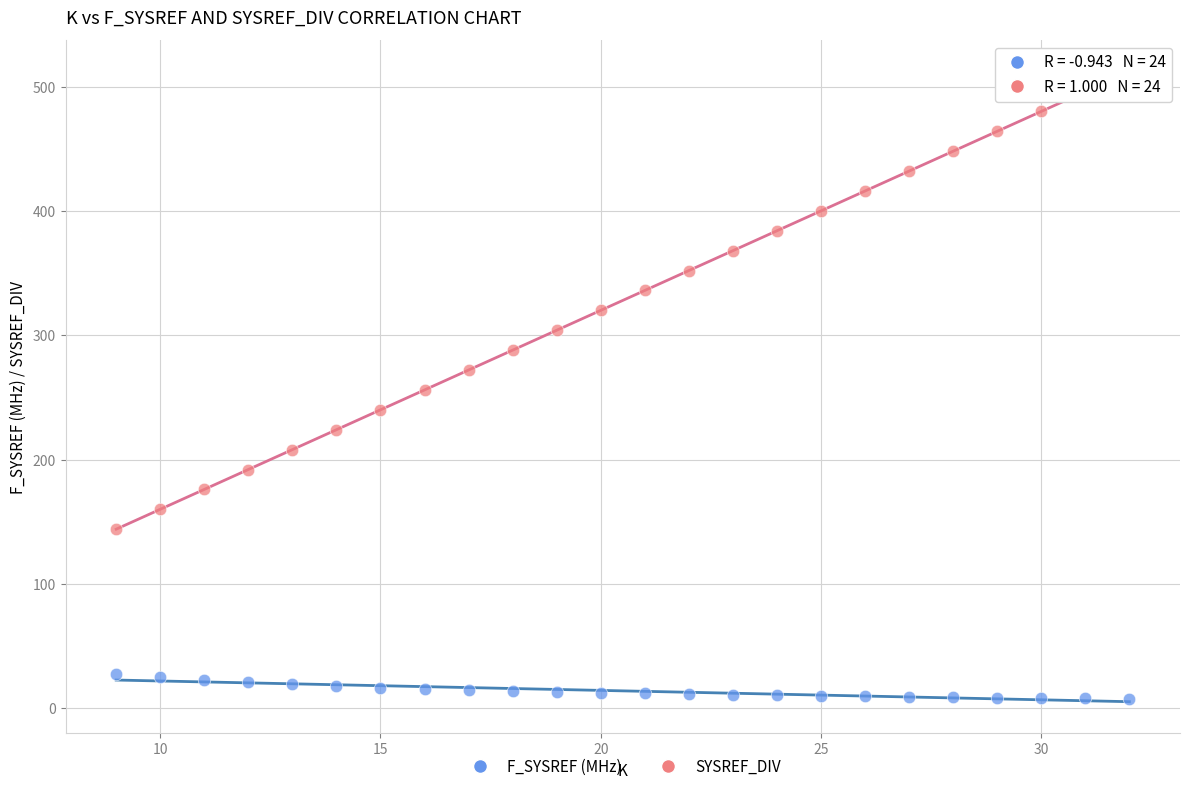

Which series contains the highest Y value?

SYSREF_DIV